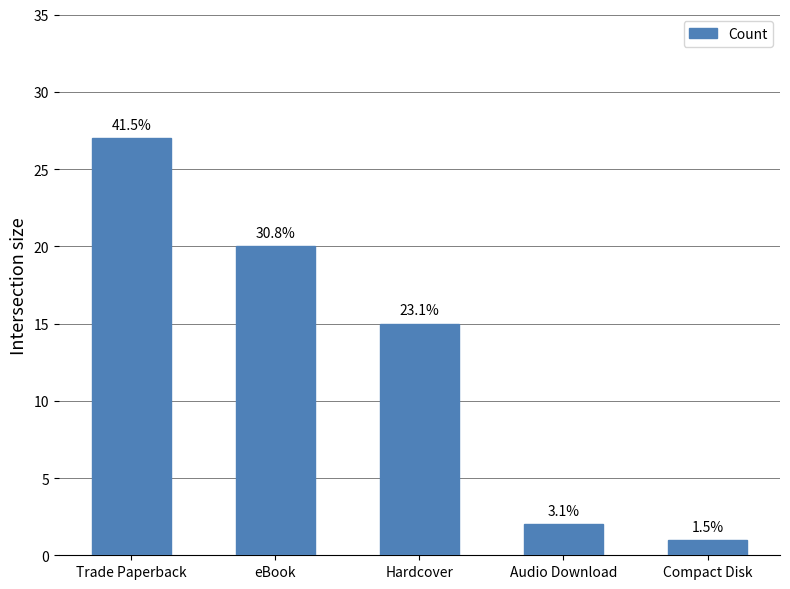

Does the chart contain any negative values?

No